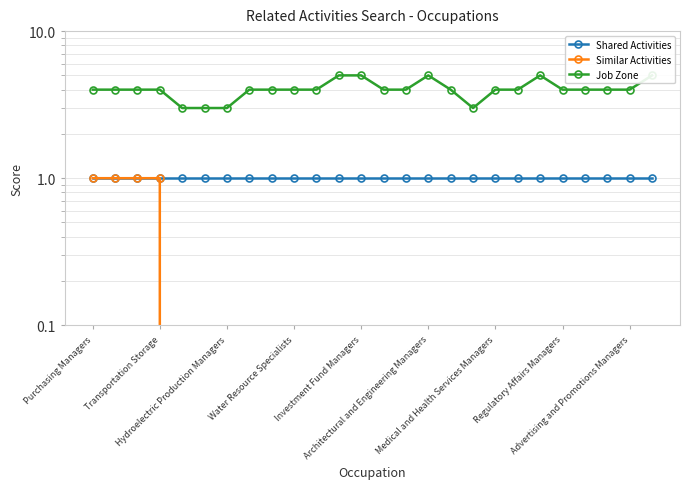

What is the maximum value shown in the chart?

5